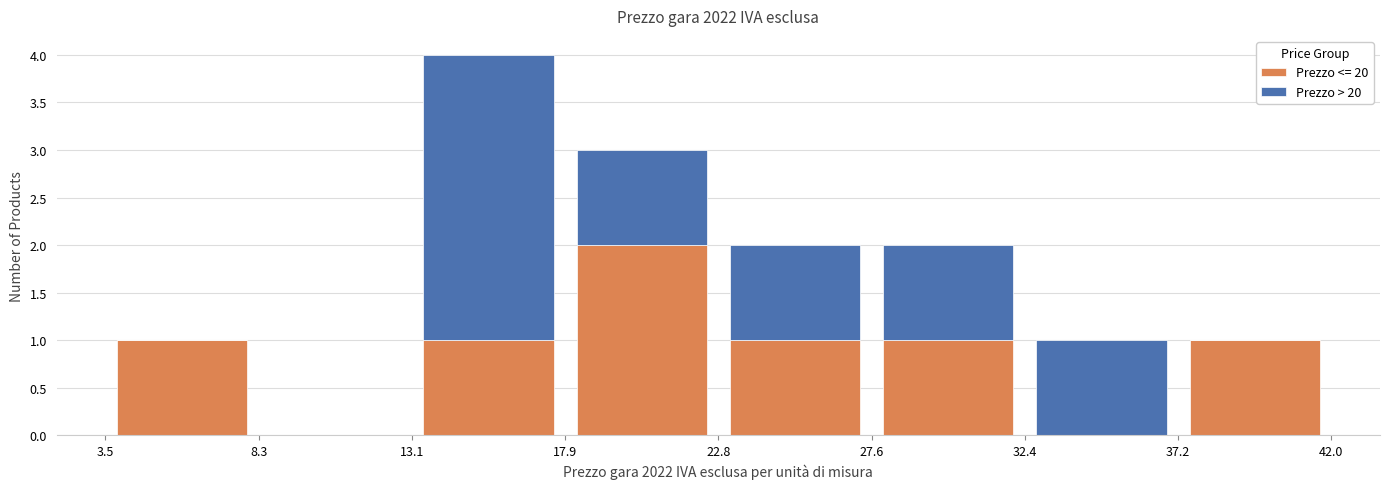

Reading left to right, transcribe this chart: for each stacked bar, give the range it covers on the x-axis and its total height. The values are not printed on the chart, so give them approximately, as read against the axis.

3.5 to 8.3: 1
8.3 to 13.1: 0
13.1 to 17.9: 4
17.9 to 22.8: 3
22.8 to 27.6: 2
27.6 to 32.4: 2
32.4 to 37.2: 1
37.2 to 42.0: 1